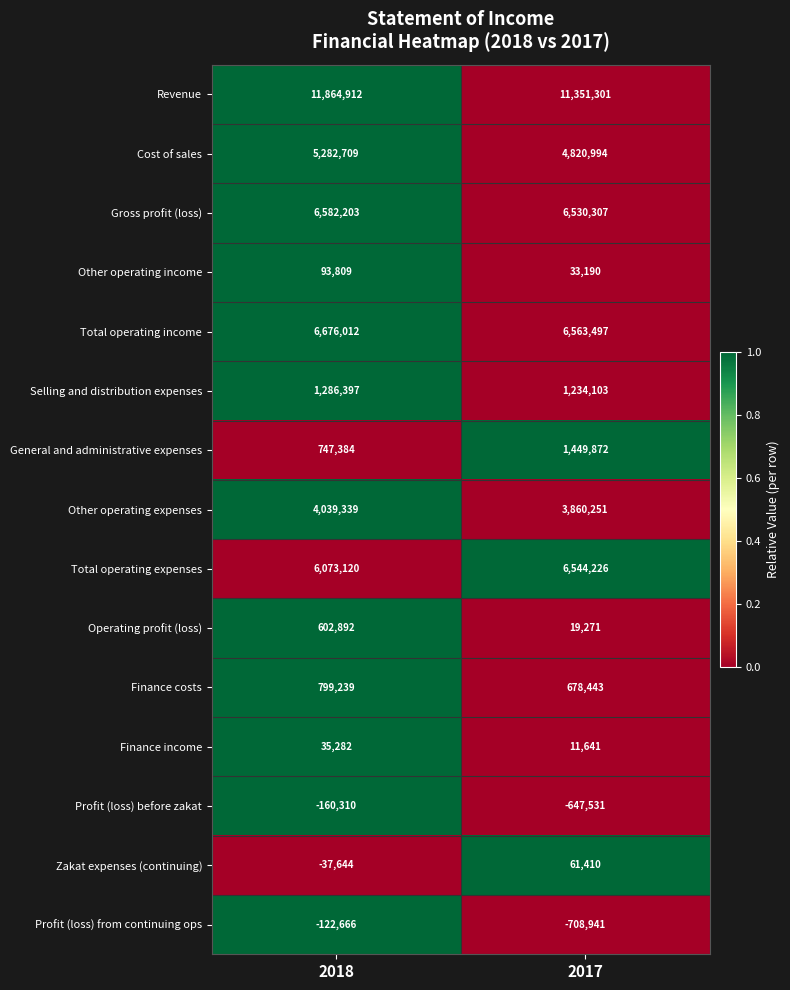

Between 2018 and 2017, which series saw the biggest shift?

General and administrative expenses